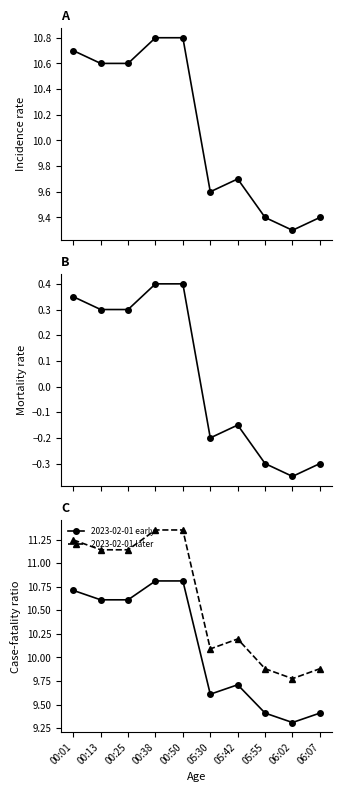

What is the difference between the maximum and minimum values in the 2023-02-01 early series?

1.5